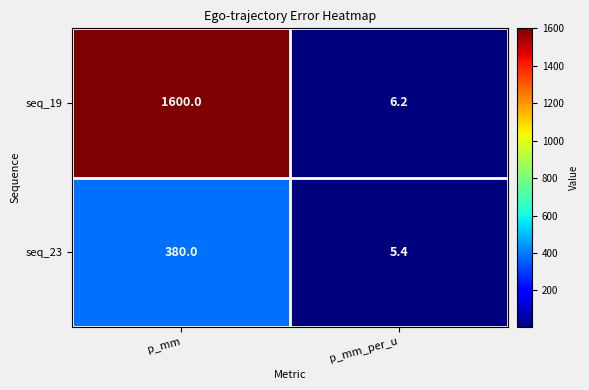

The value of seq_19 at p_mm is 721.1. True or false?

False